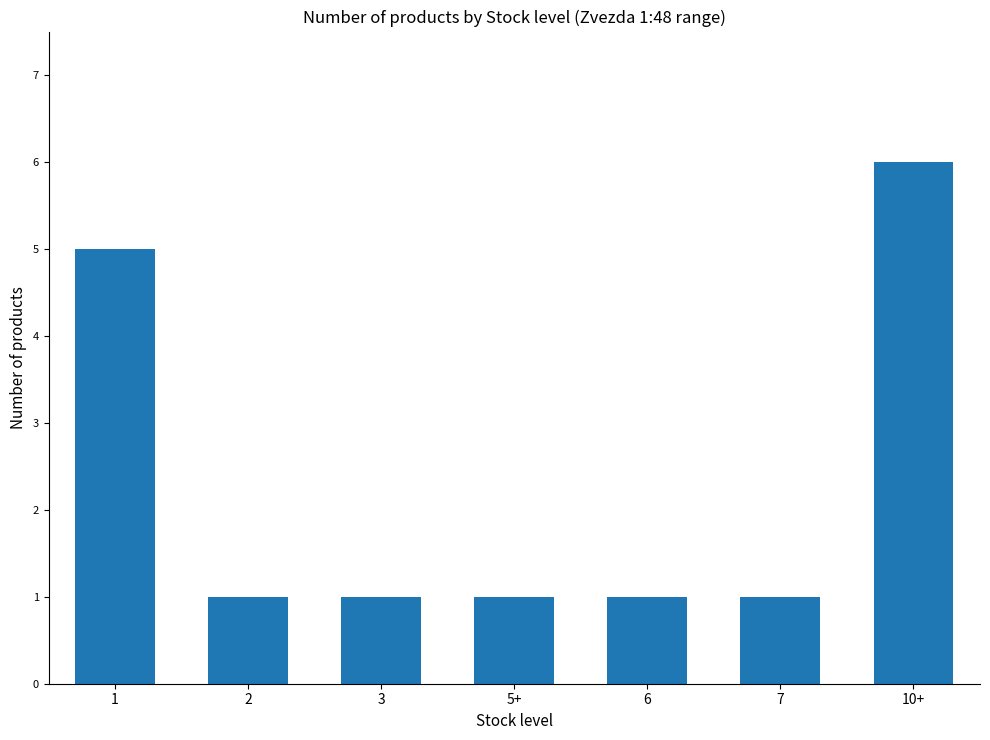

What is the minimum value shown in the chart?

1